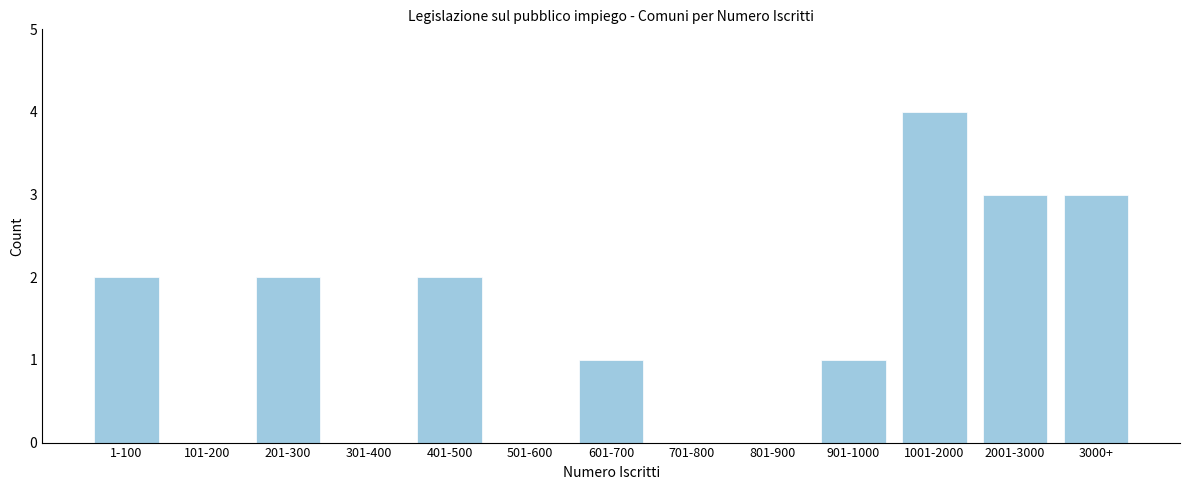

Reading left to right, list all the values displayed in this chart.

1-100=2	101-200=0	201-300=2	301-400=0	401-500=2	501-600=0	601-700=1	701-800=0	801-900=0	901-1000=1	1001-2000=4	2001-3000=3	3000+=3